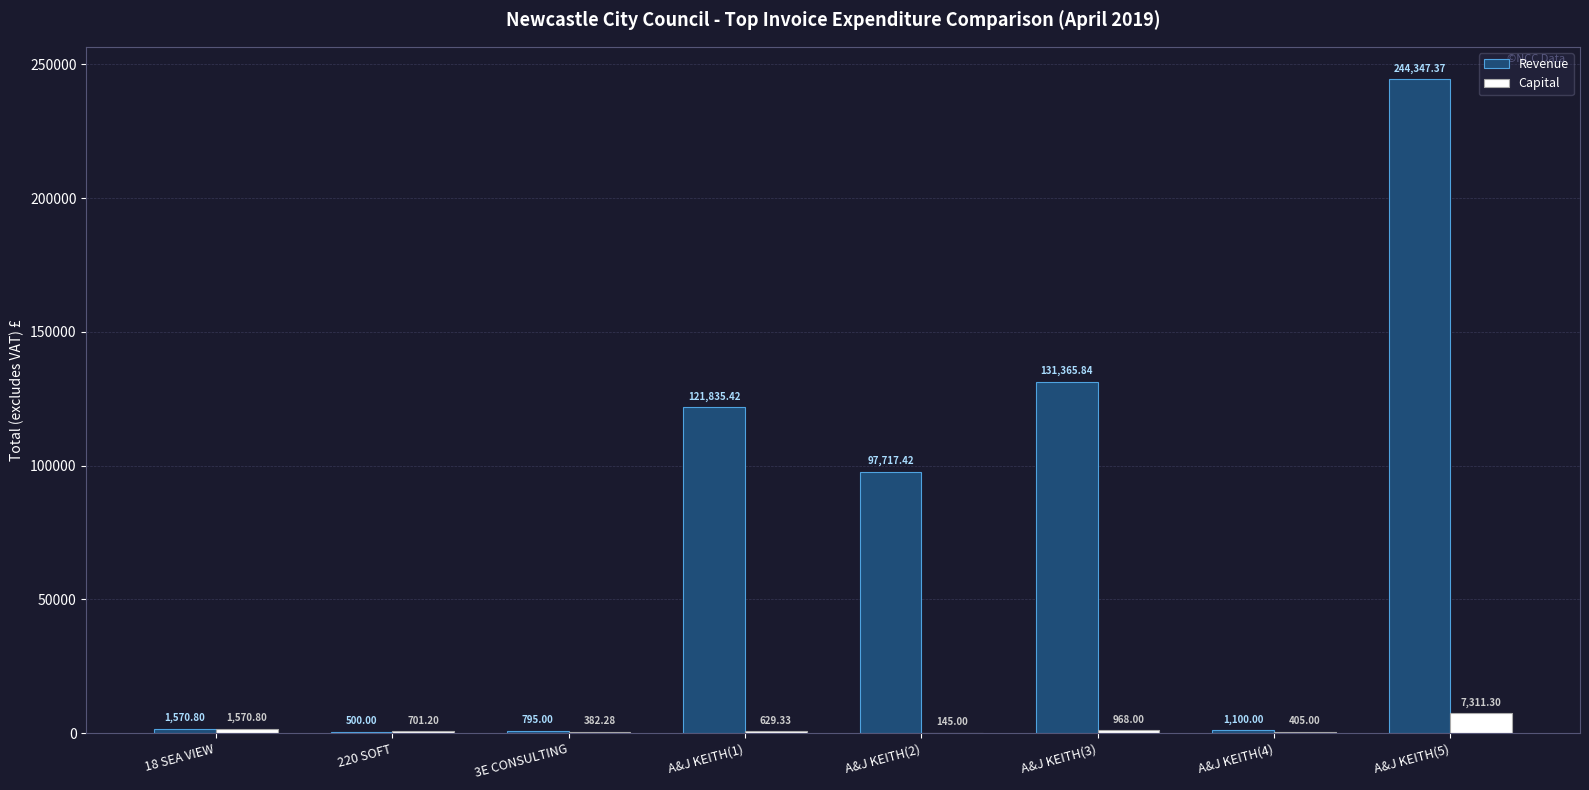

Reading right to left, what are all the values shown in this chart?

Revenue: 244347.4	1100.0	131365.8	97717.4	121835.4	795.0	500.0	1570.8
Capital: 7311.3	405.0	968.0	145.0	629.3	382.3	701.2	1570.8